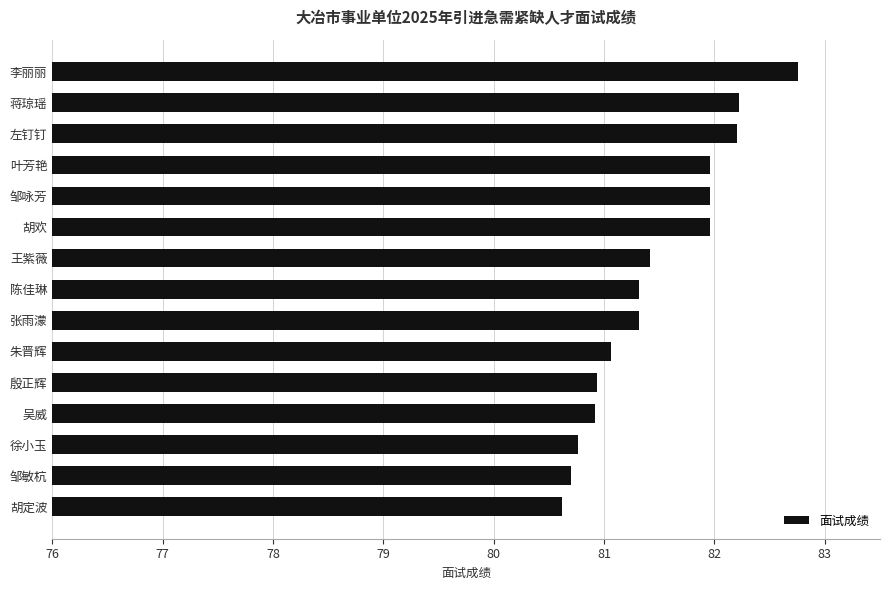

What is the minimum value shown in the chart?

80.6